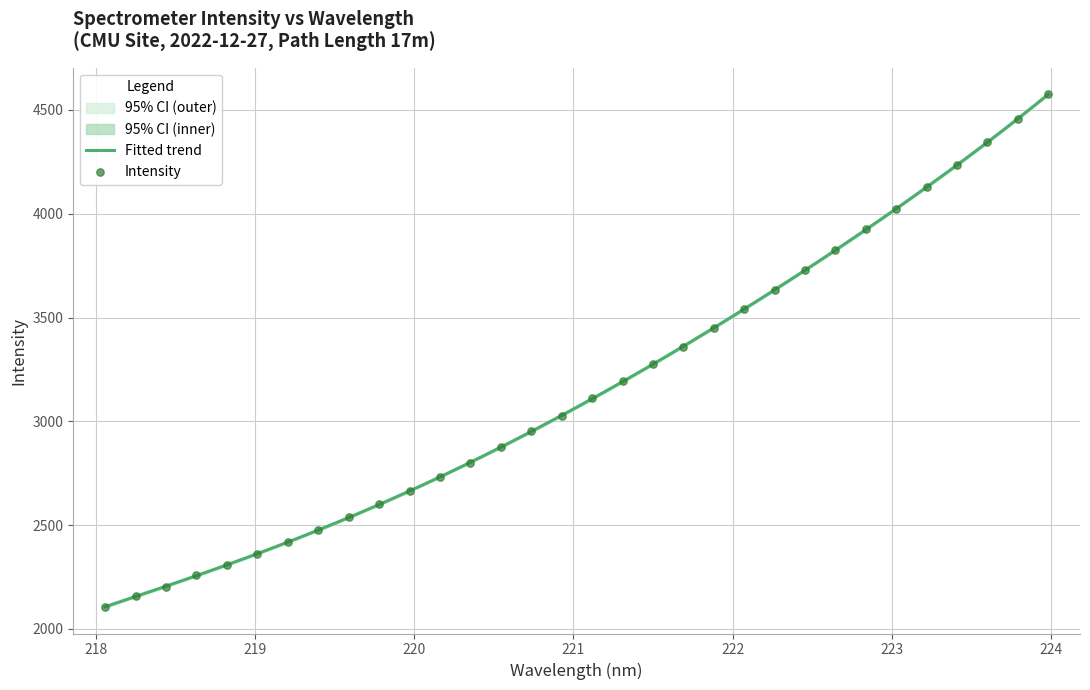

Approximately how many times larger is the value at 219.7801 compared to 218.6332?

1.2